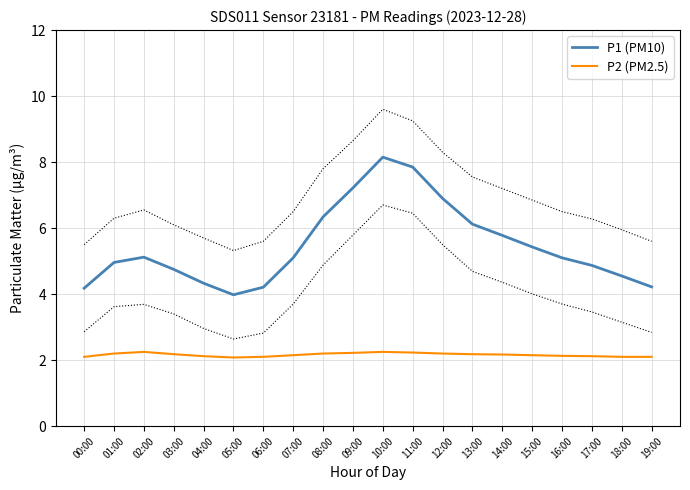

How many values in the P1 (PM10) series exceed 5?

11